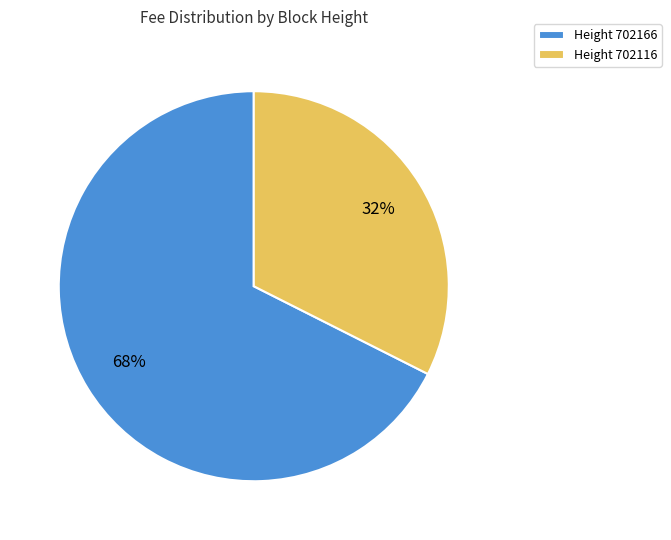

True or false: Height 702116 accounts for 27% of the total.

False